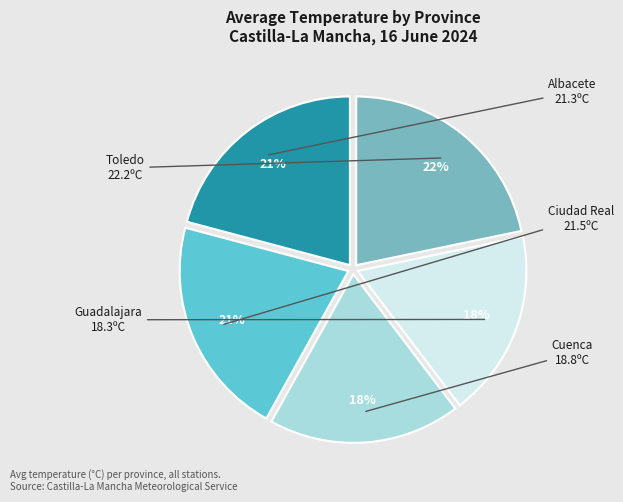

The Cuenca slice represents 18% of the pie. True or false?

True